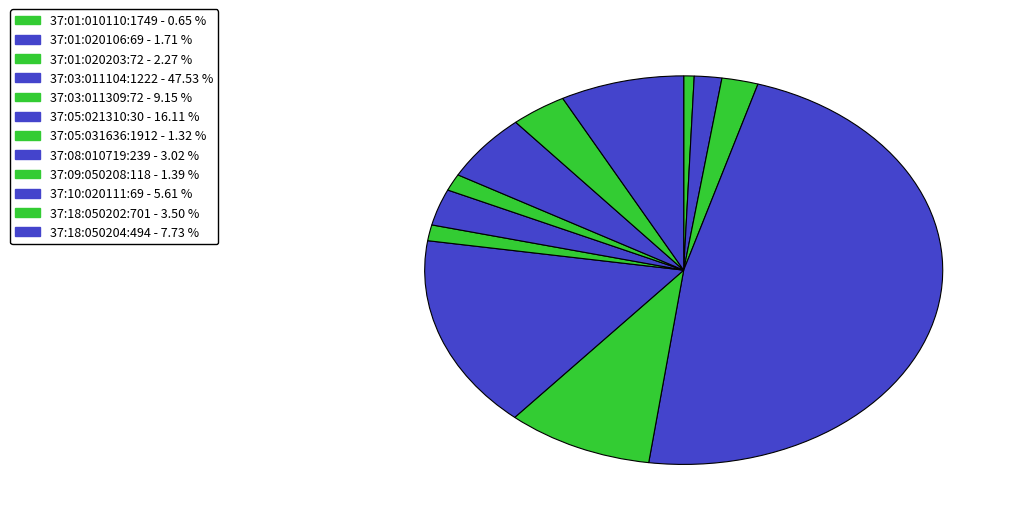

To the nearest percent, what percentage of the pie is 37:05:031636:1912?

1%